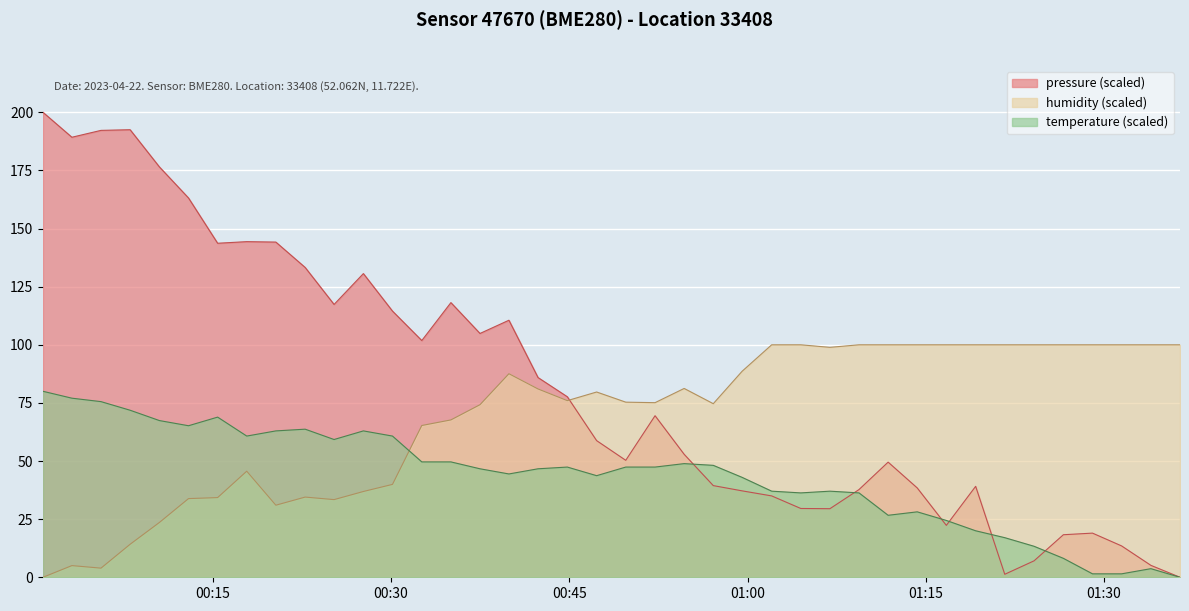

Rank the series by their average value, from highest to lowest.

pressure (scaled), humidity (scaled), temperature (scaled)